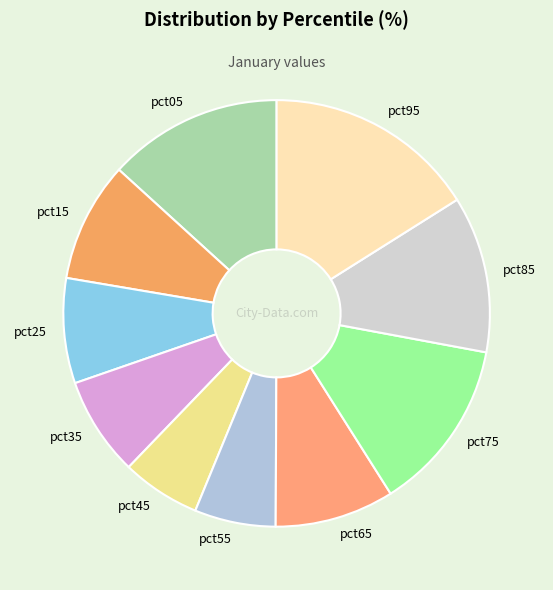

Combined, do pct35 and pct15 account for over 50%?

No